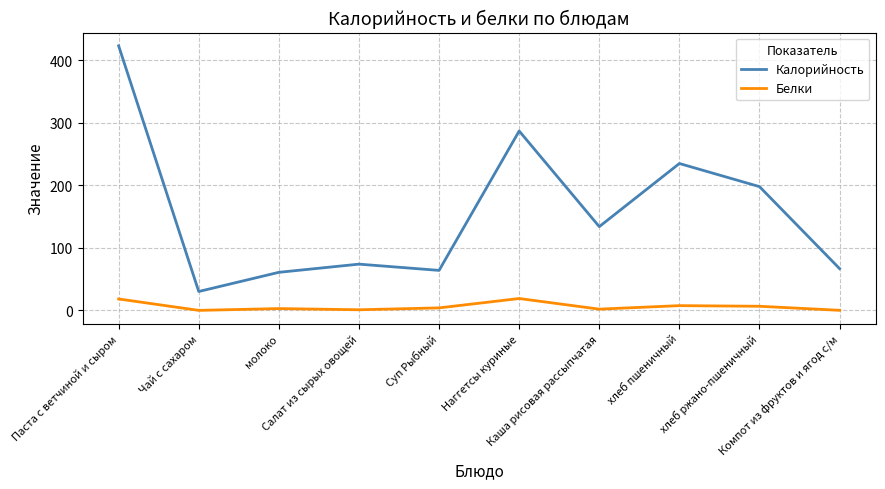

At which label does Калорийность first exceed 134?

Паста с ветчиной и сыром